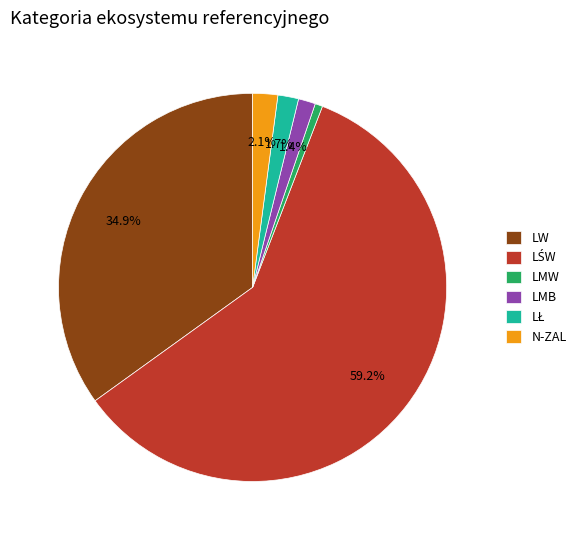

Which slice is the smallest?

LMW